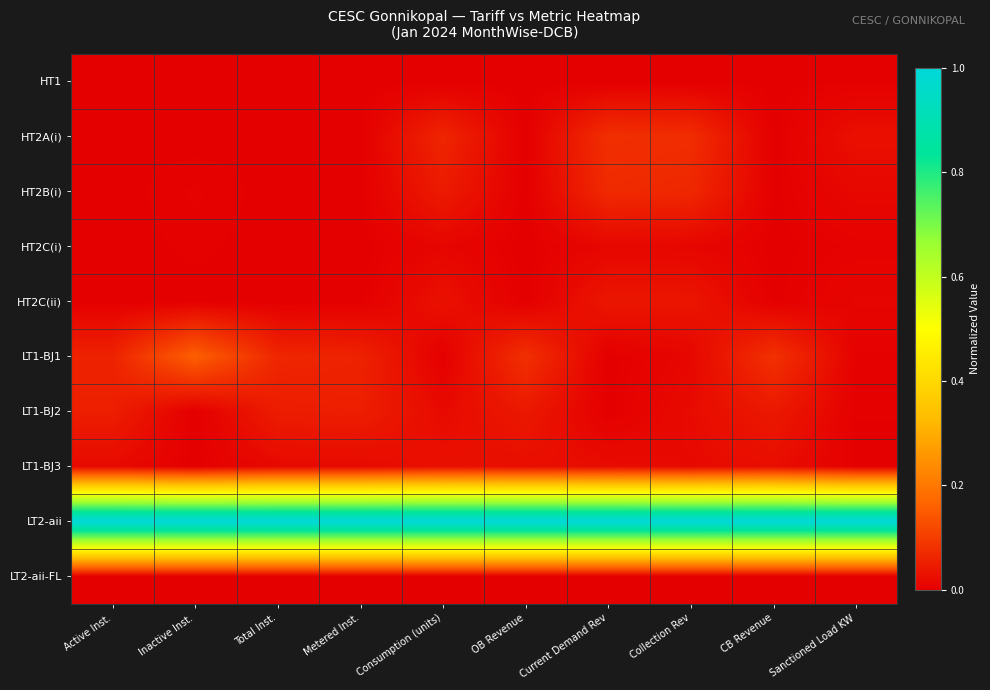

What is the total value across all series at Inactive Inst.?

1.2